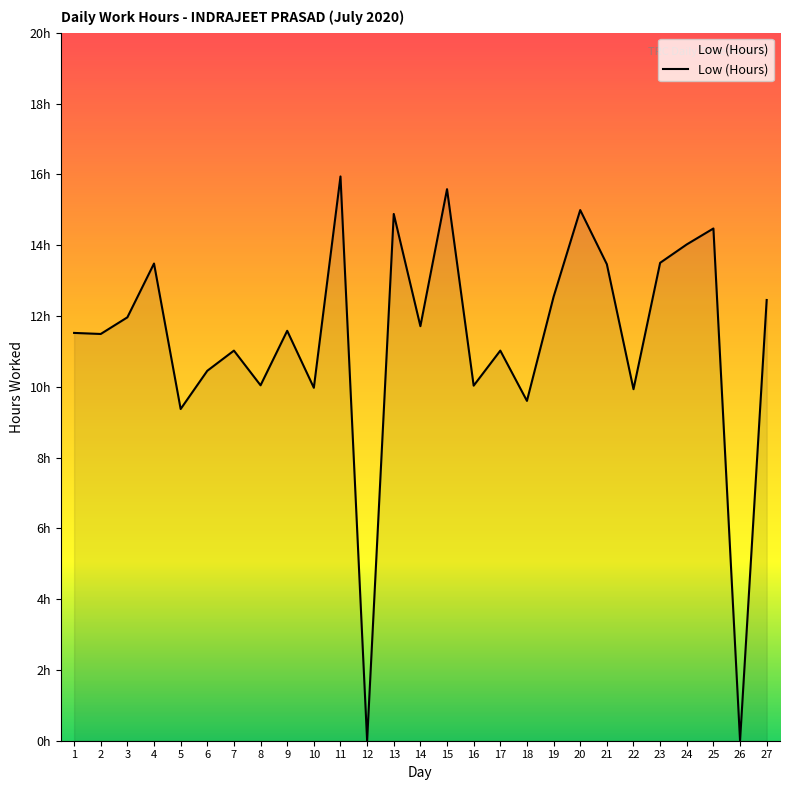

List the labels in order of value, smallest first.

12, 26, 5, 18, 22, 10, 16, 8, 6, 7, 17, 2, 1, 9, 14, 3, 27, 19, 21, 4, 23, 24, 25, 13, 20, 15, 11